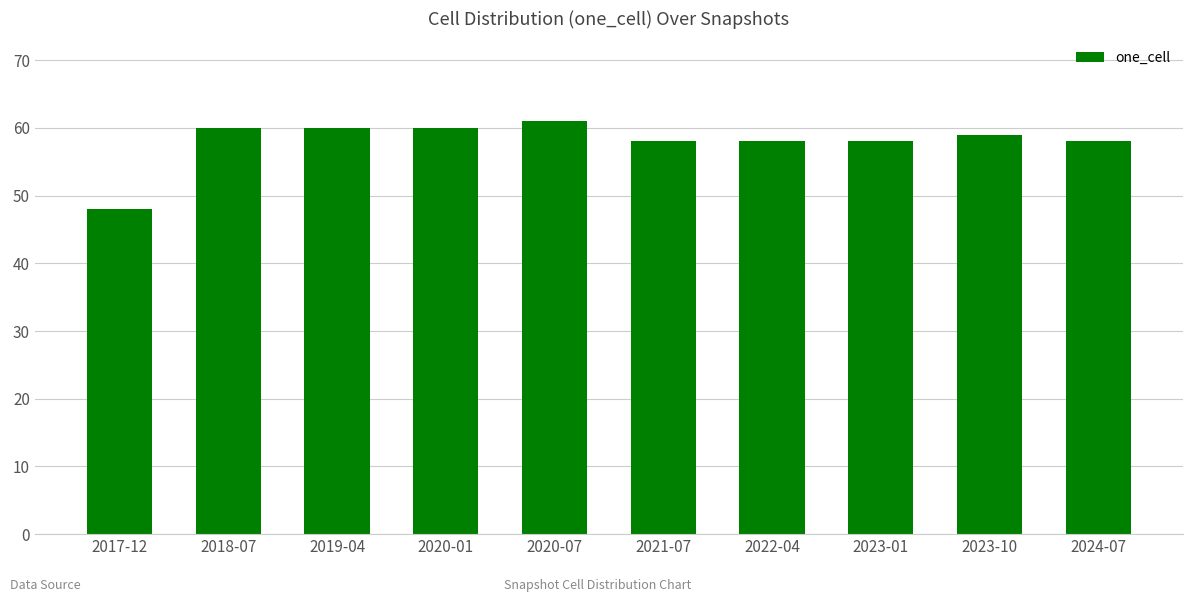

Reading left to right, extract all data points from this chart.

48	60	60	60	61	58	58	58	59	58